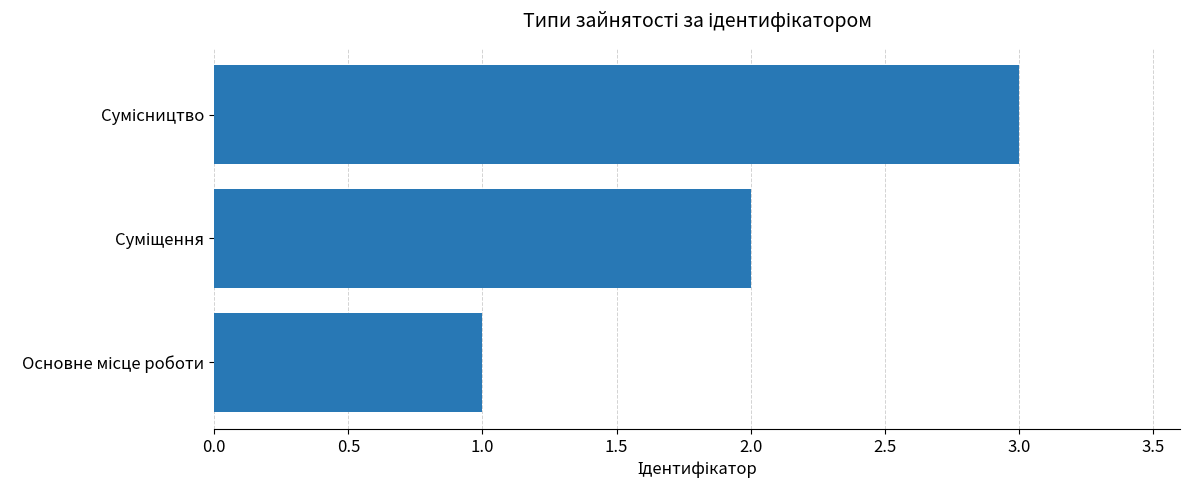

What is the average value?

2